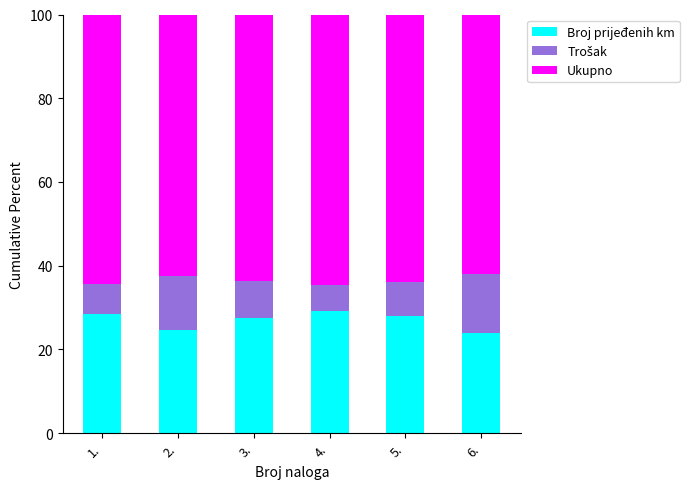

Is it true that Broj prijeđenih km equals 37.5 at 6.?

False